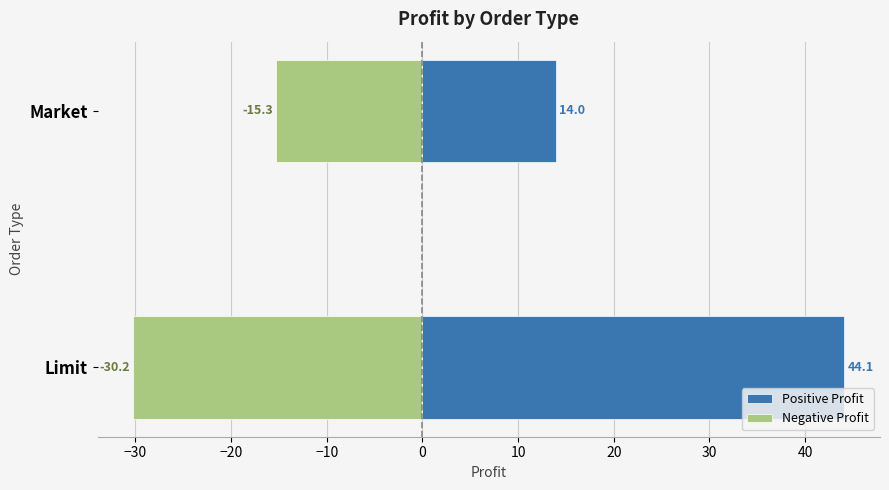

What is the average value of the Negative Profit series?

-22.8